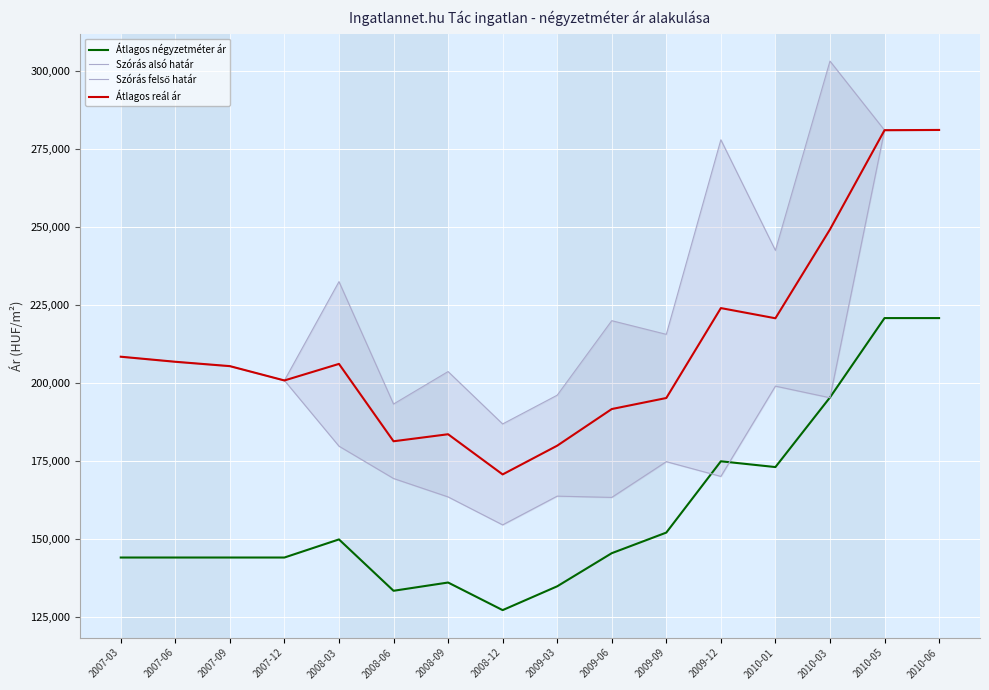

At which category is the sum across all series the highest?

2010-06